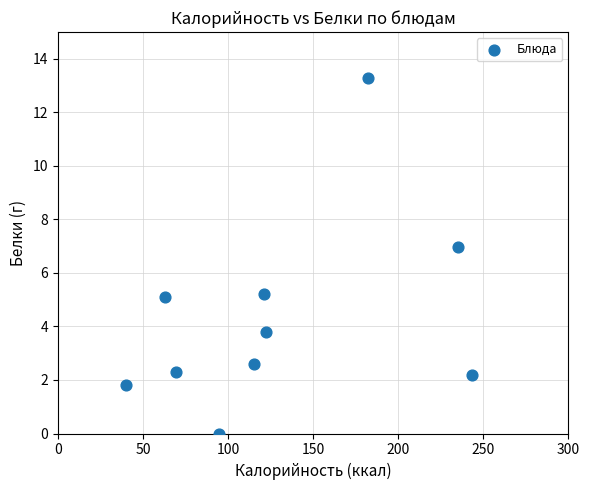

What is the range of Y values (max minus min)?

13.3